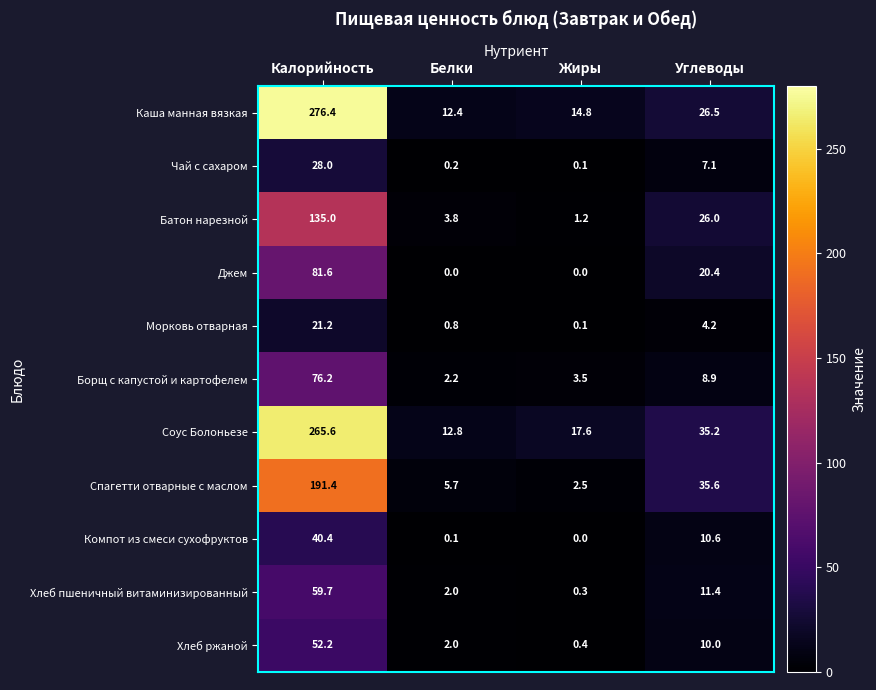

Which series has the largest range (max minus min)?

Каша манная вязкая